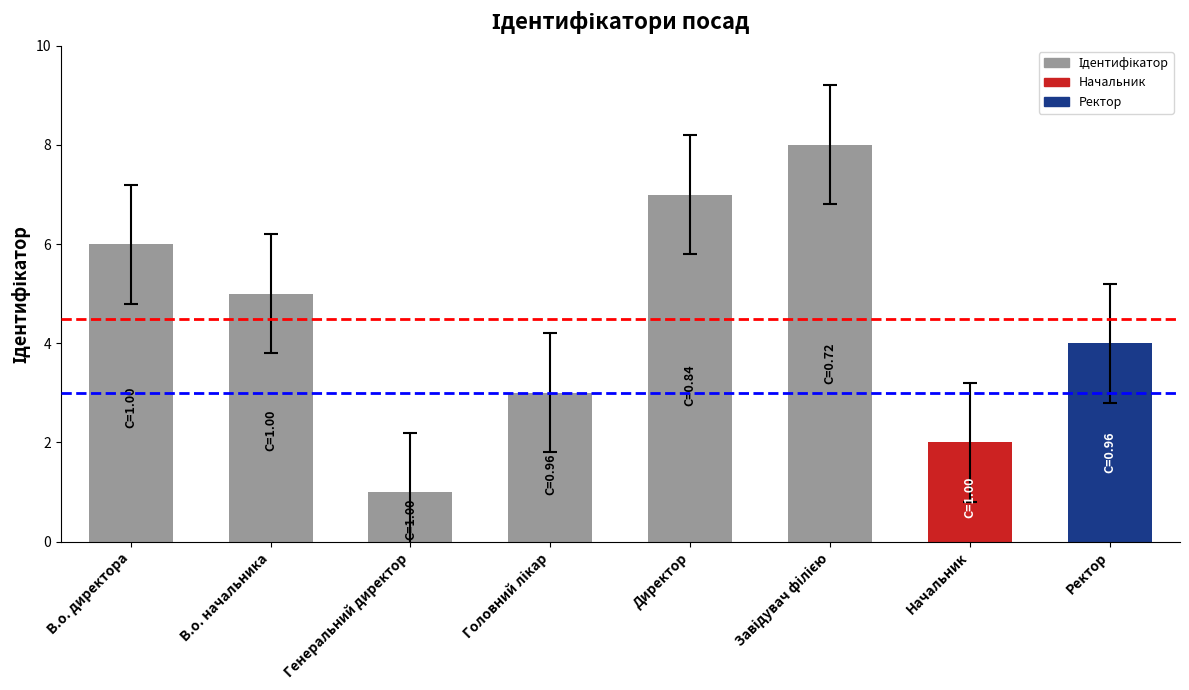

What is the sum of all values?

36